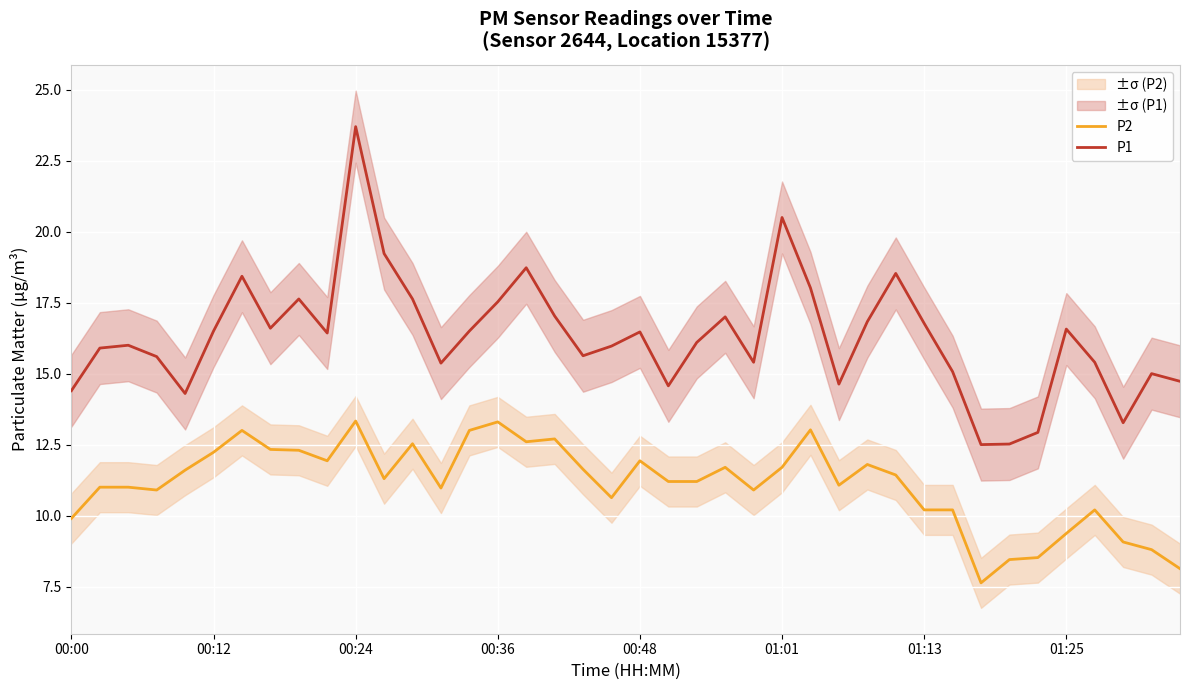

The P1 series shows 17.5 at 00:36. True or false?

True